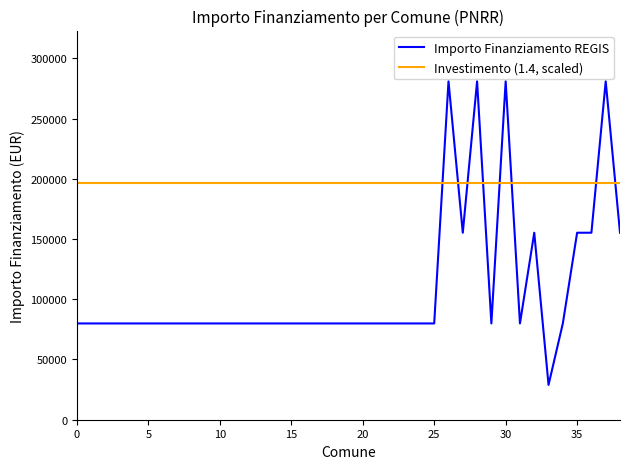

How many intersections are there between Importo Finanziamento REGIS and Investimento (1.4, scaled)?

8